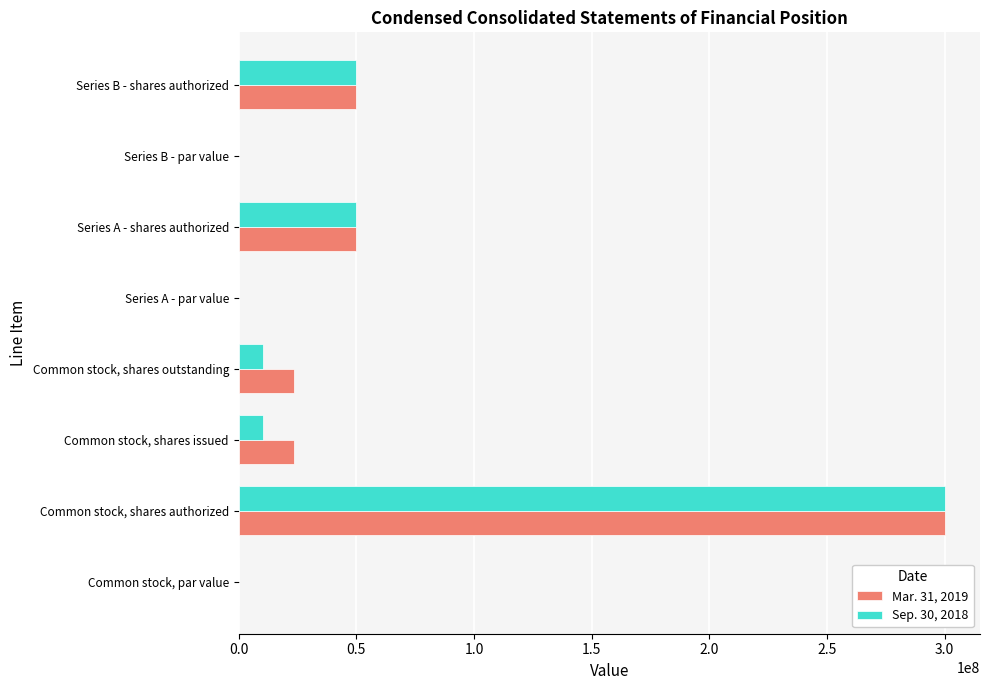

How many categories are shown in the chart?

8